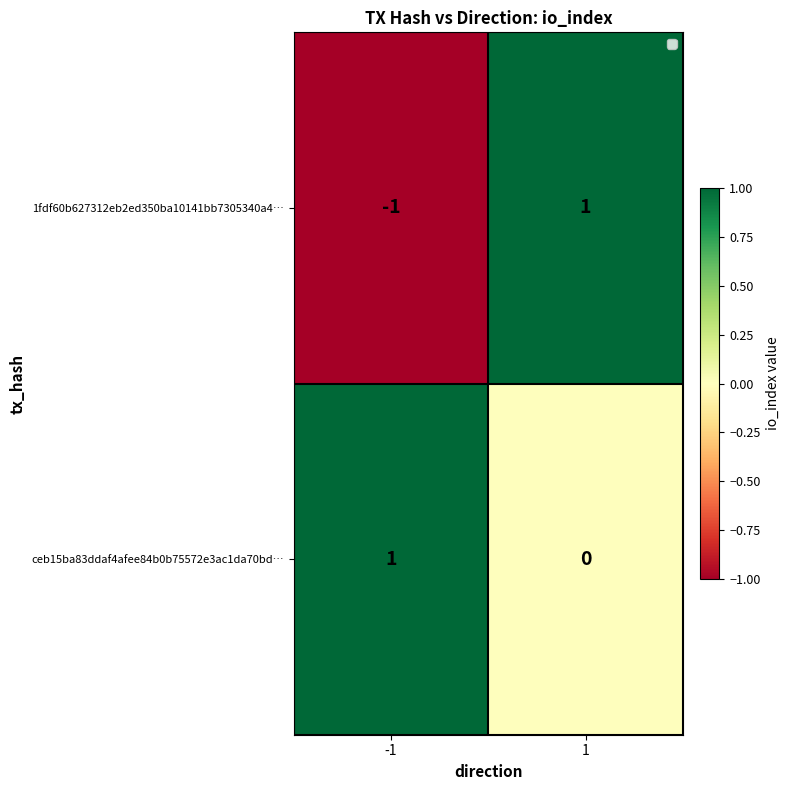

The value of 1fdf60b627312eb2ed350ba10141bb7305340a4… at 1 is 1. True or false?

True